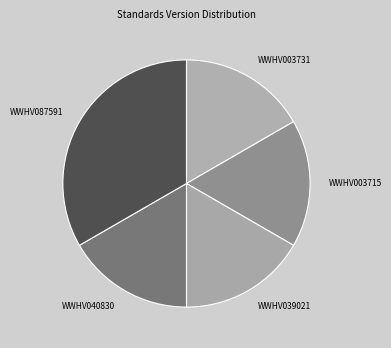

The WWHV087591 slice represents 27% of the pie. True or false?

False